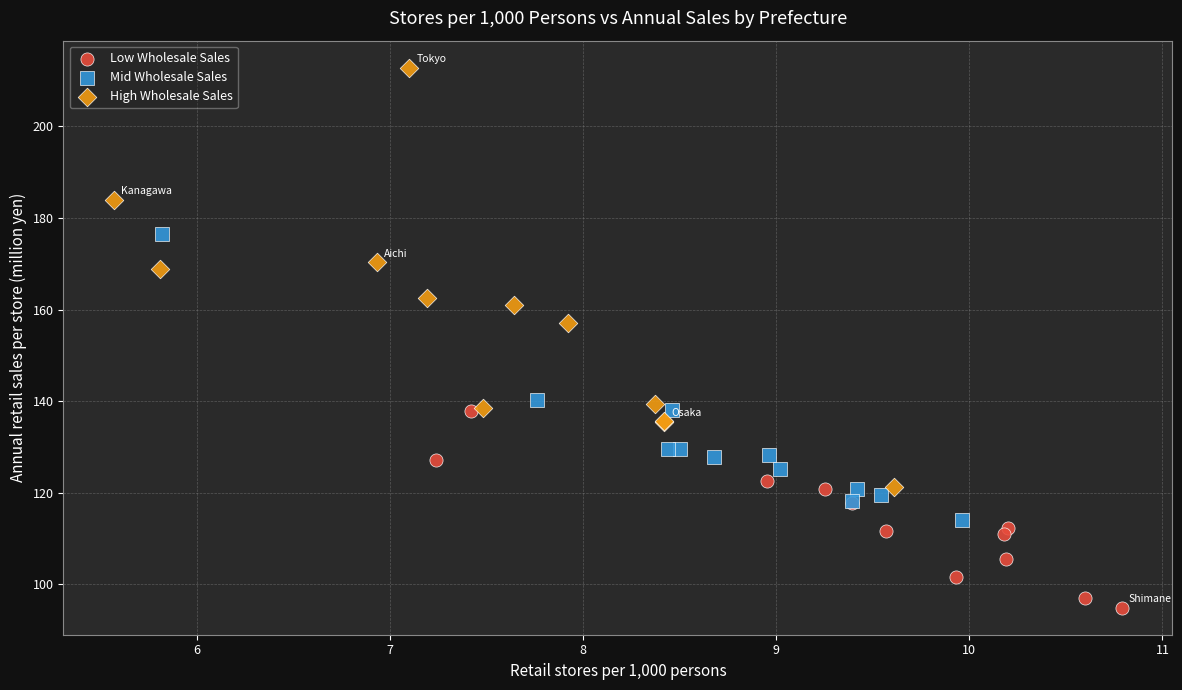

Which series reaches the minimum Y coordinate?

Low Wholesale Sales